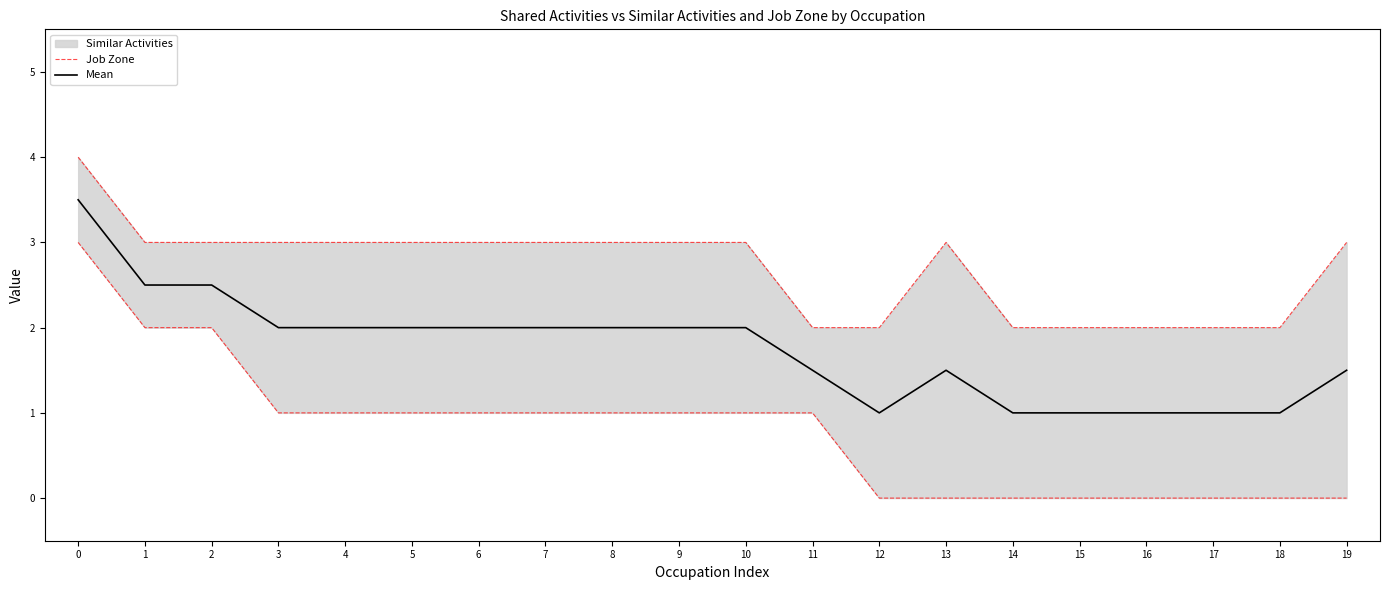

True or false: Mean and Job Zone intersect in this chart.

False